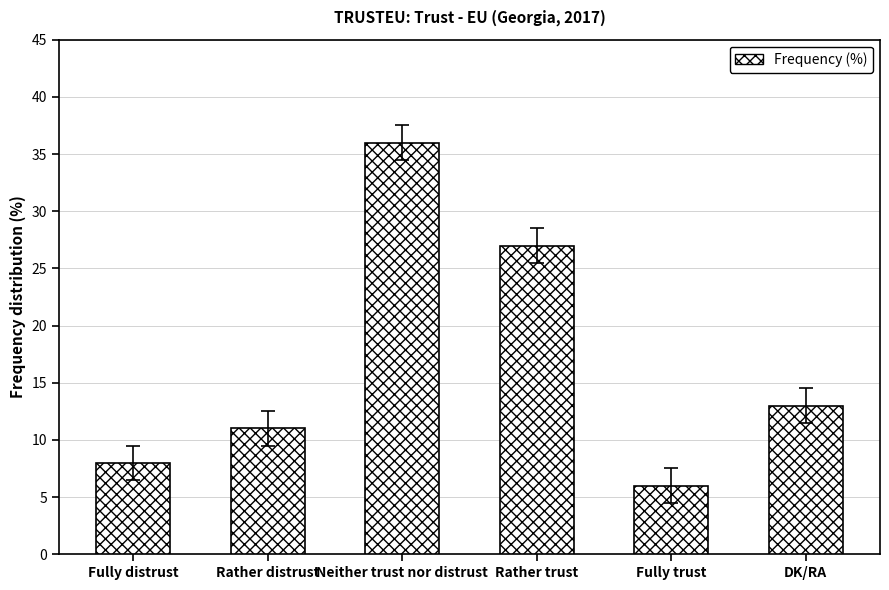

What is the label of the 4th bar from the right?

Neither trust nor distrust